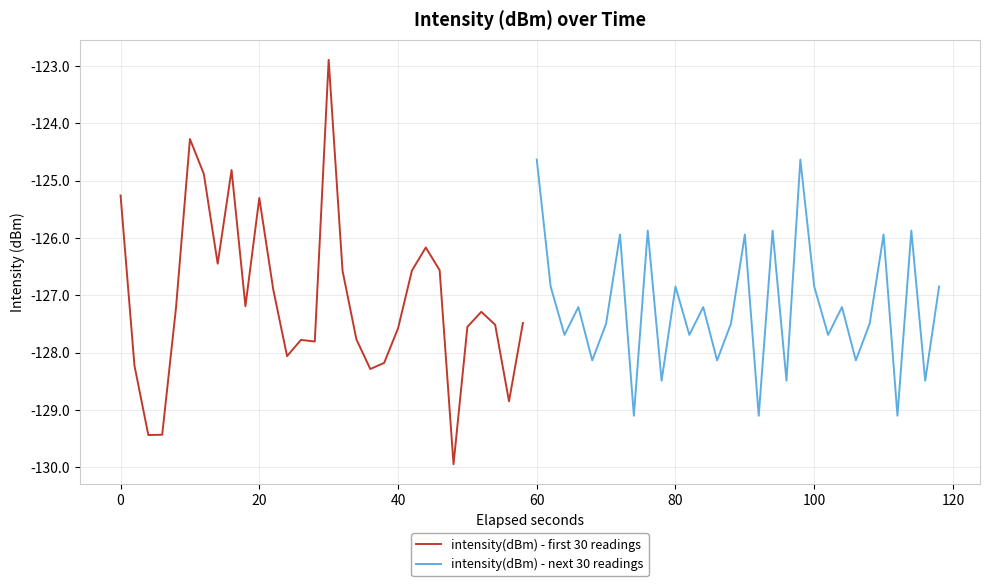

Which series has the widest spread of values?

intensity(dBm) - first 30 readings